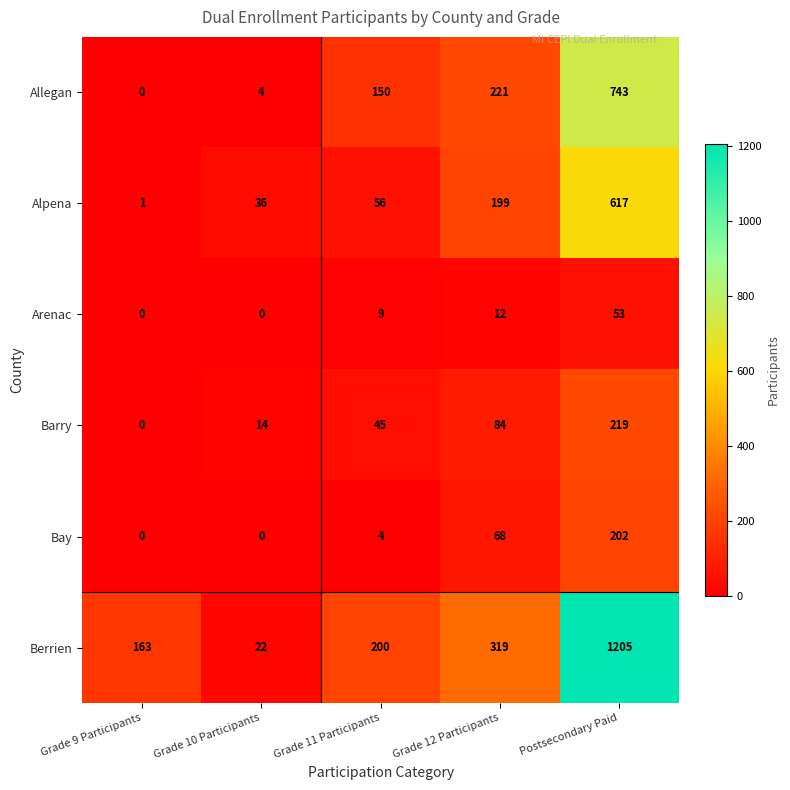

How many data points does each series have?

5